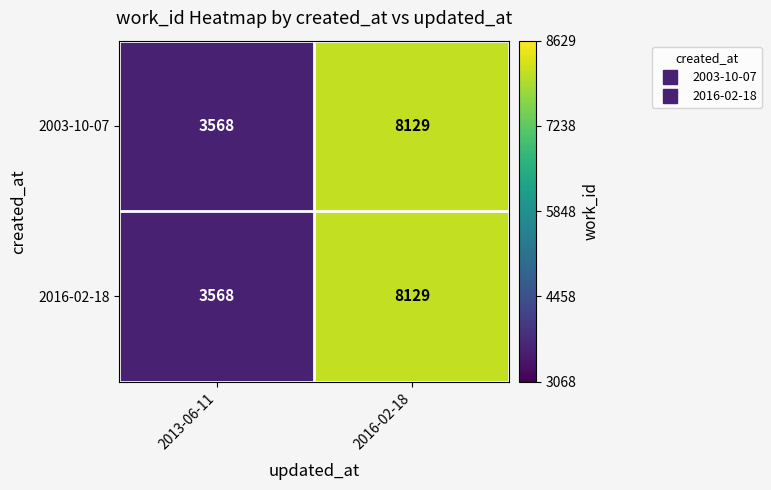

List the labels in order of 2016-02-18 value, largest first.

2016-02-18, 2013-06-11